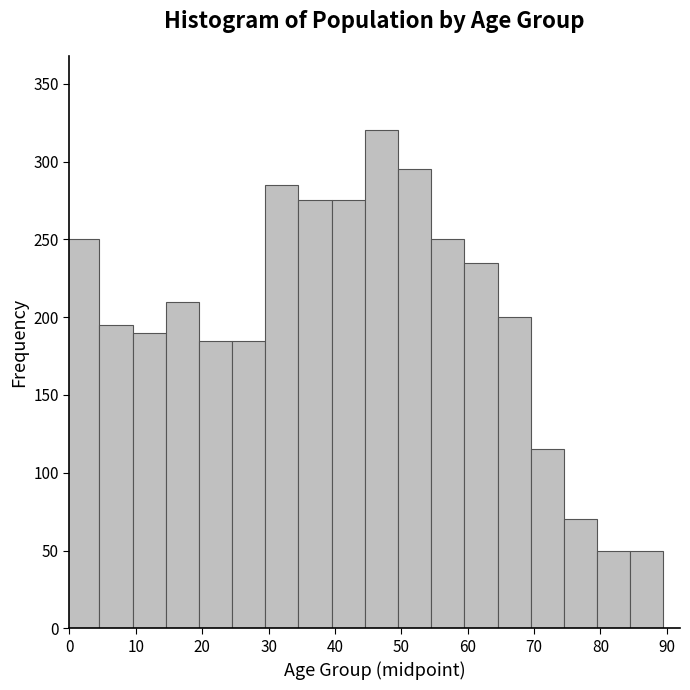

Over which range of the x-axis is the bar tallest?

44.5 to 49.5